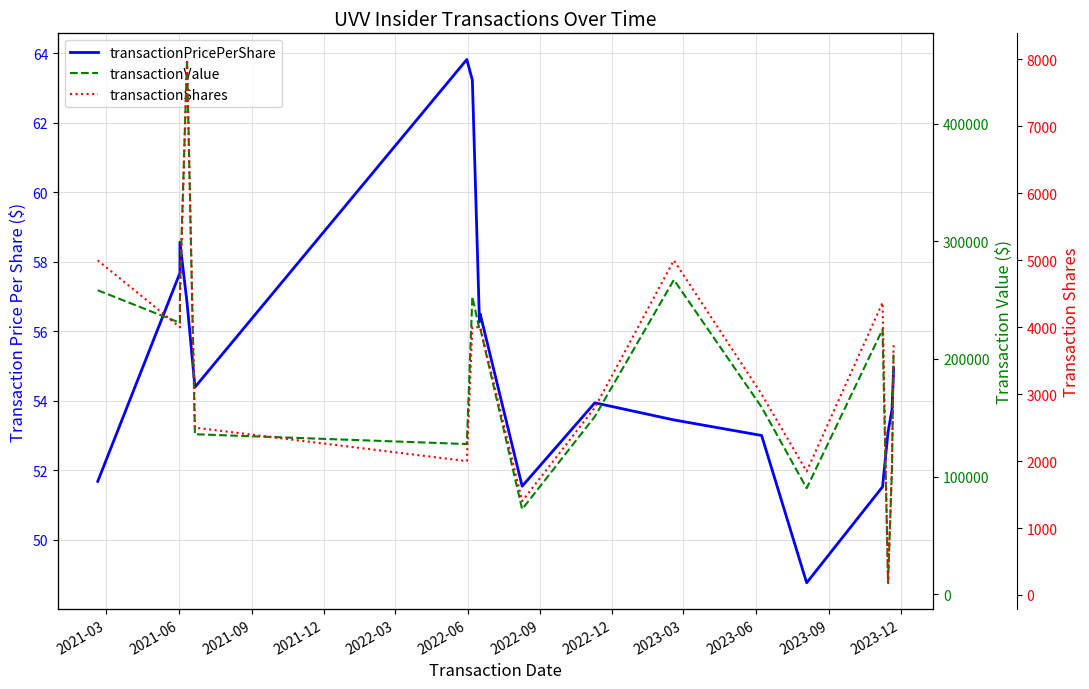

The value of transactionPricePerShare at 2021-09 is 103.5. True or false?

False